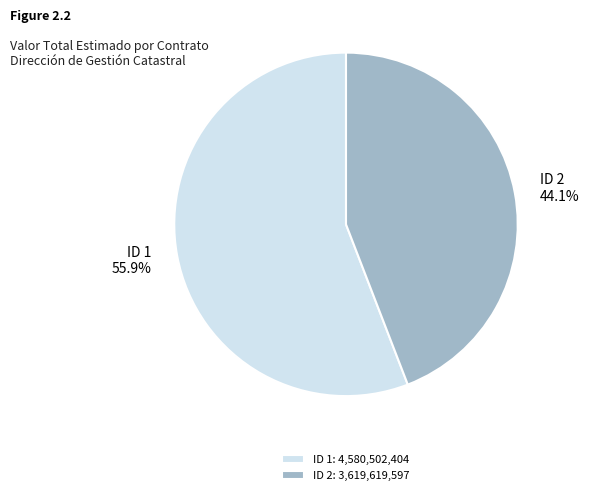

Approximately how many times larger is the value at ID 2 compared to ID 1?

0.8